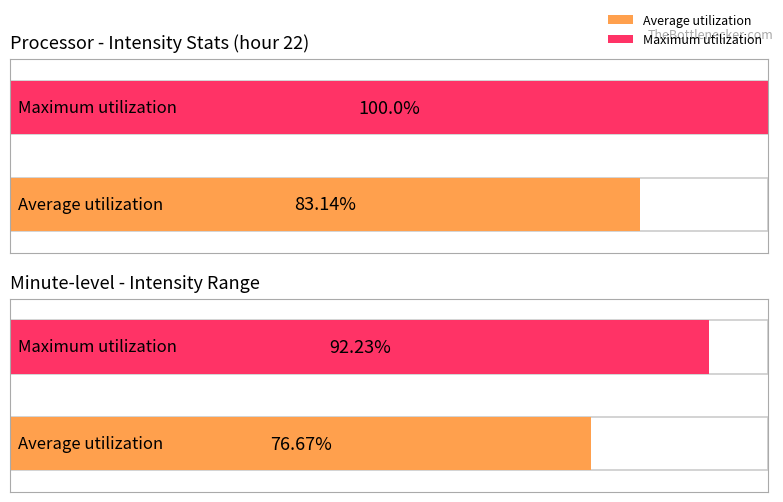

How many bars are there in each group?

2